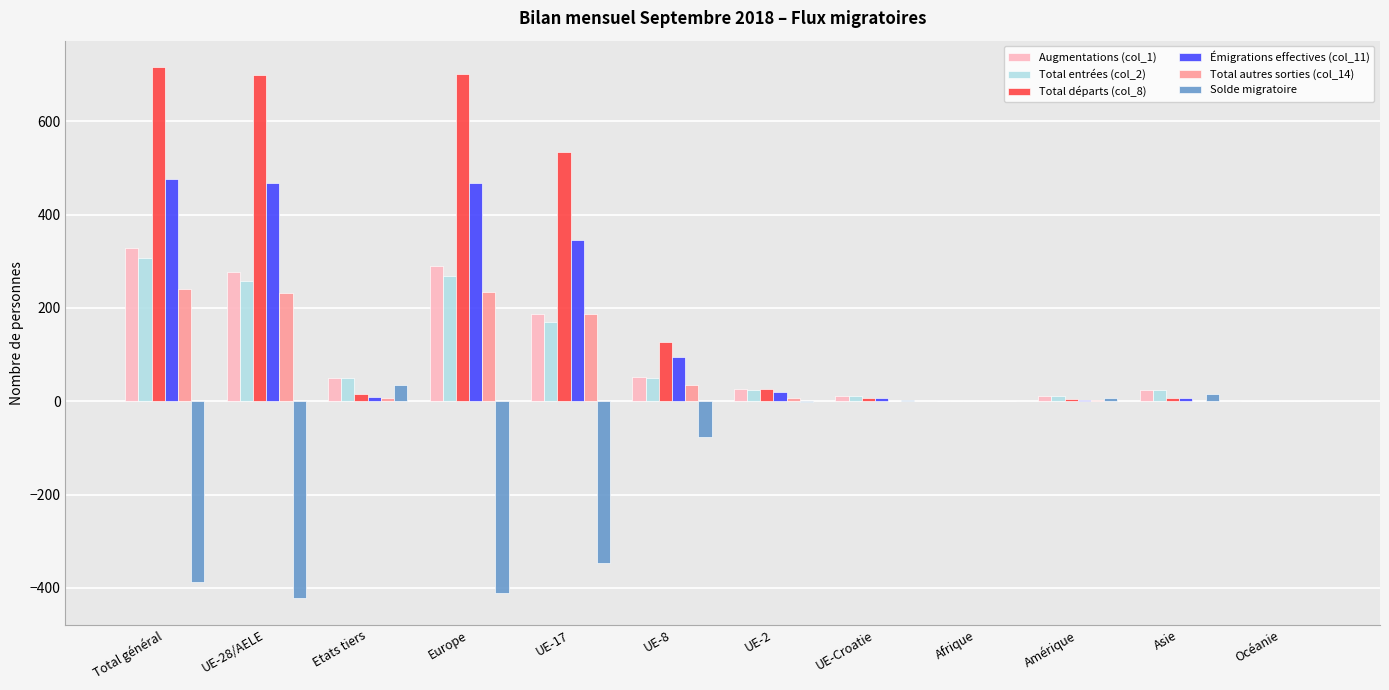

What is the sum of the Total autres sorties (col_14) values at UE-17 and Amérique?

191